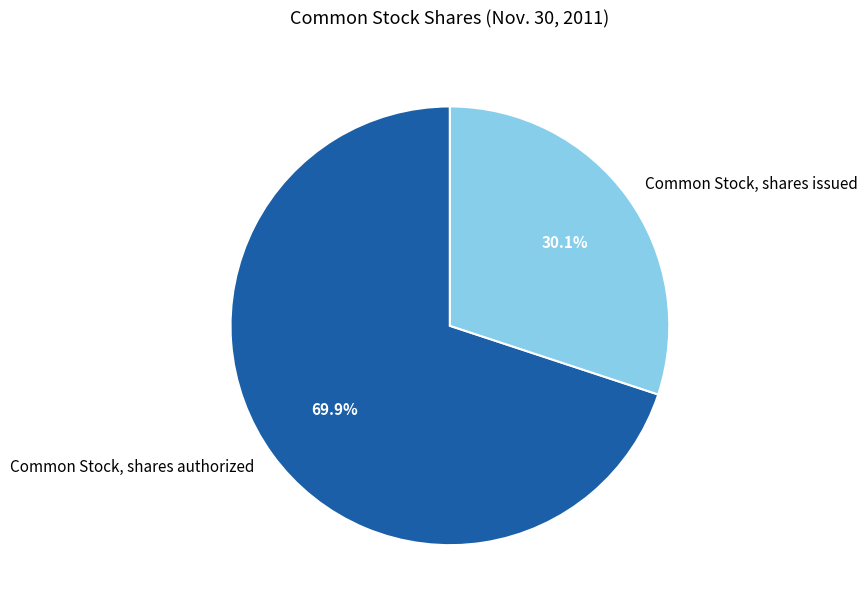

Which slice represents more than half of the pie?

Common Stock, shares authorized